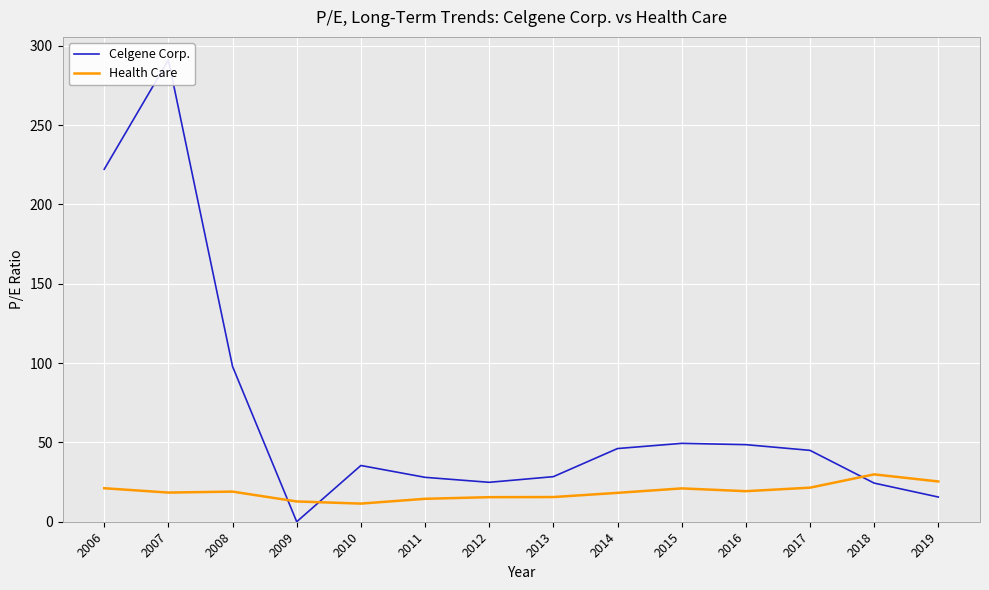

Which series ends up on top after the final intersection of Celgene Corp. and Health Care?

Health Care